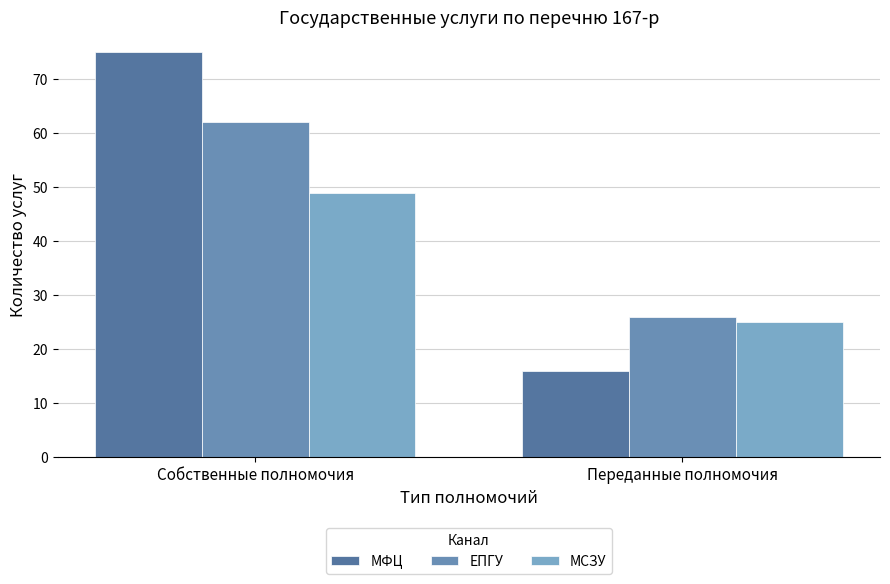

What is the minimum value for МФЦ?

16